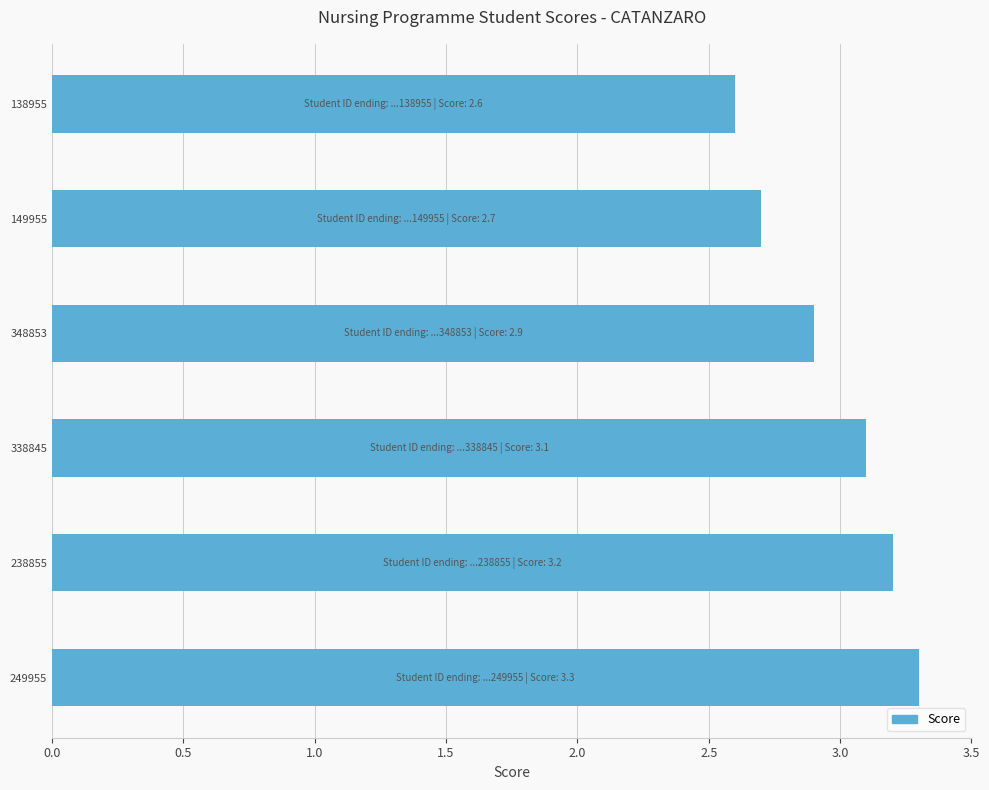

Does the chart contain stacked bars?

No